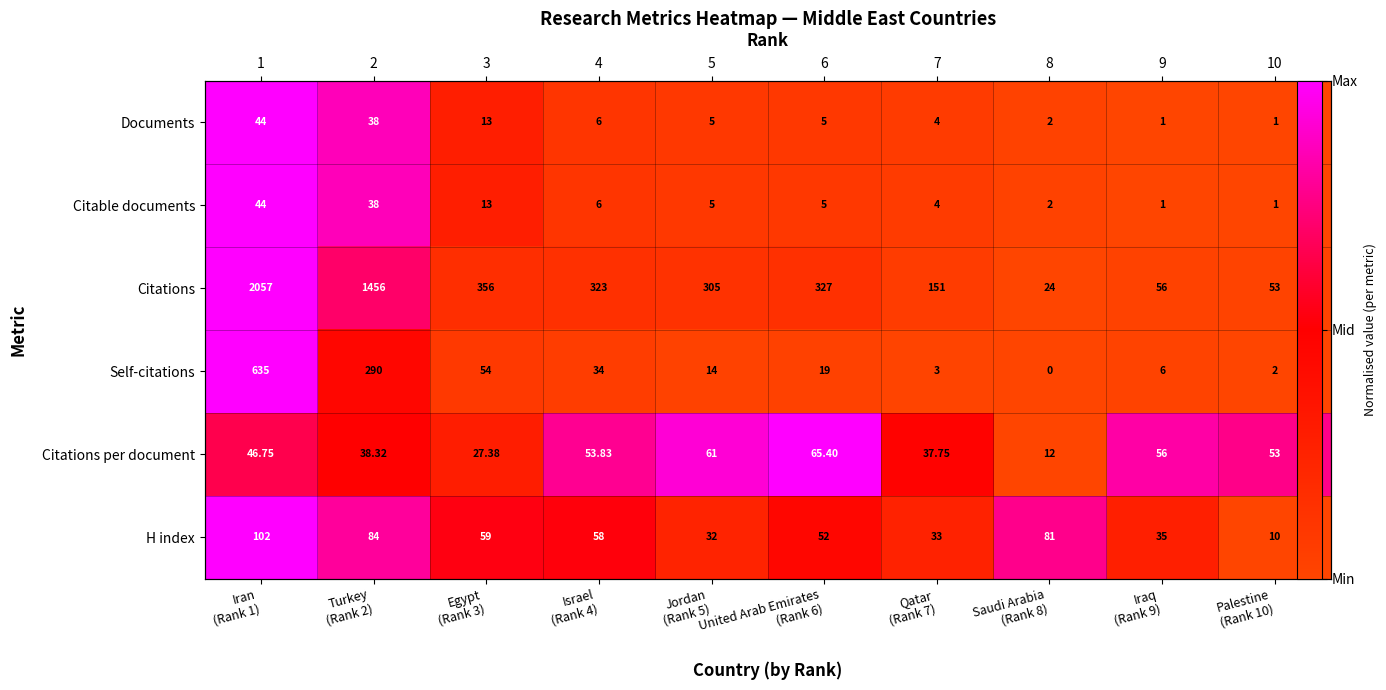

At which category is the sum across all series the highest?

Iran
(Rank 1)